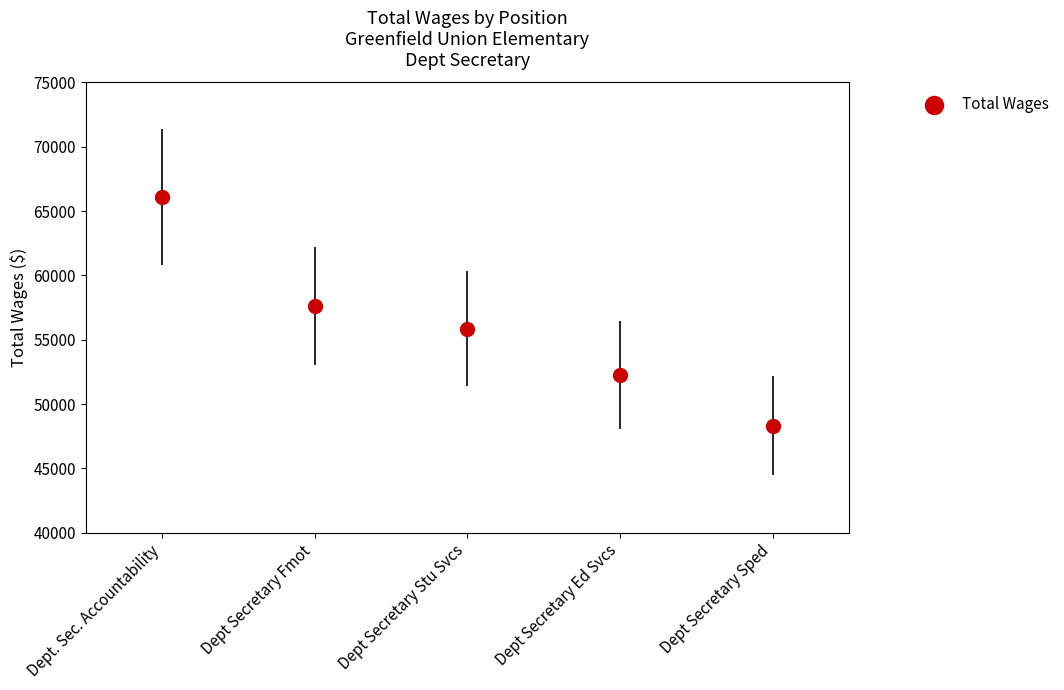

What Y value in the scatter plot is closest to 57209?

57612